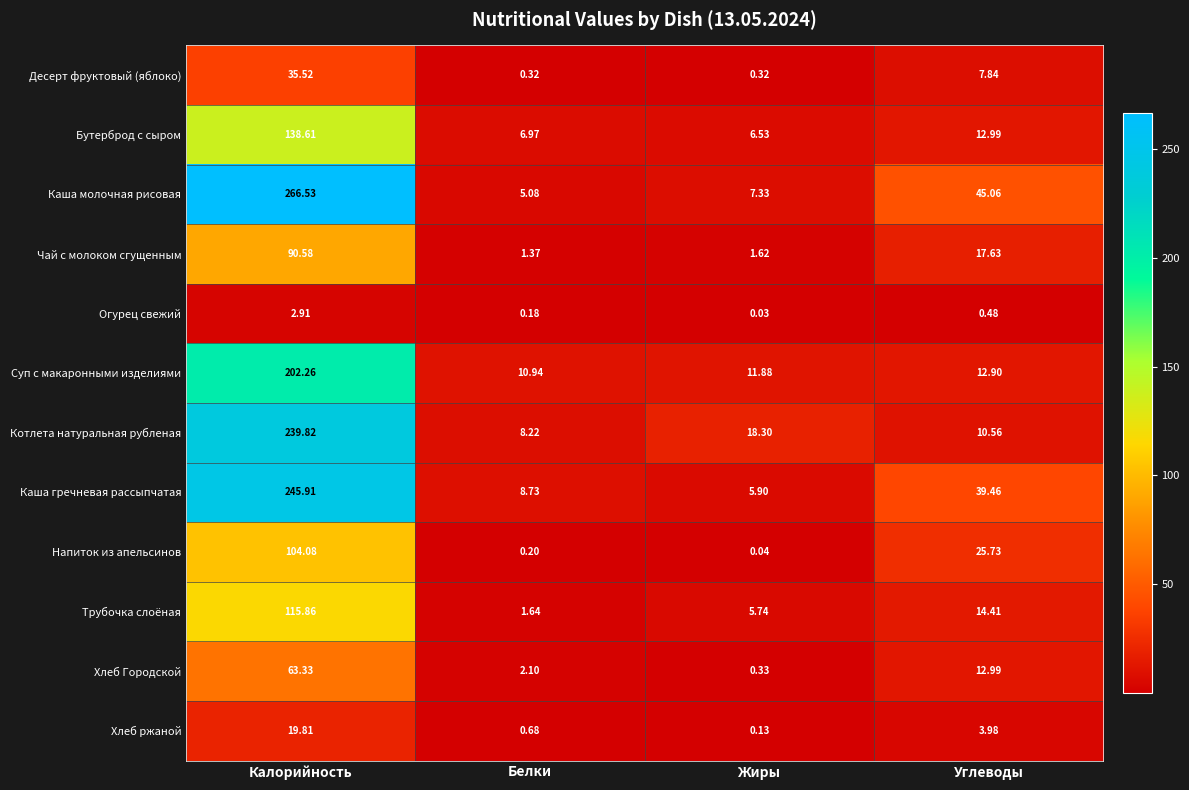

What is the greatest value displayed?

266.5